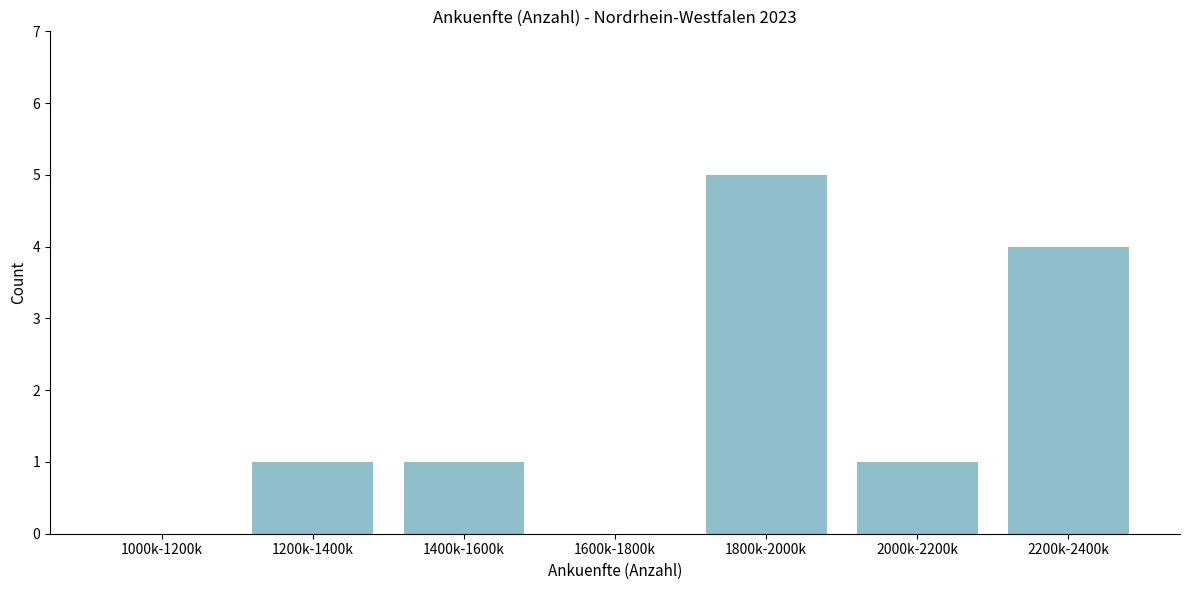

Reading right to left, extract all data points from this chart.

2200k-2400k=4	2000k-2200k=1	1800k-2000k=5	1600k-1800k=0	1400k-1600k=1	1200k-1400k=1	1000k-1200k=0